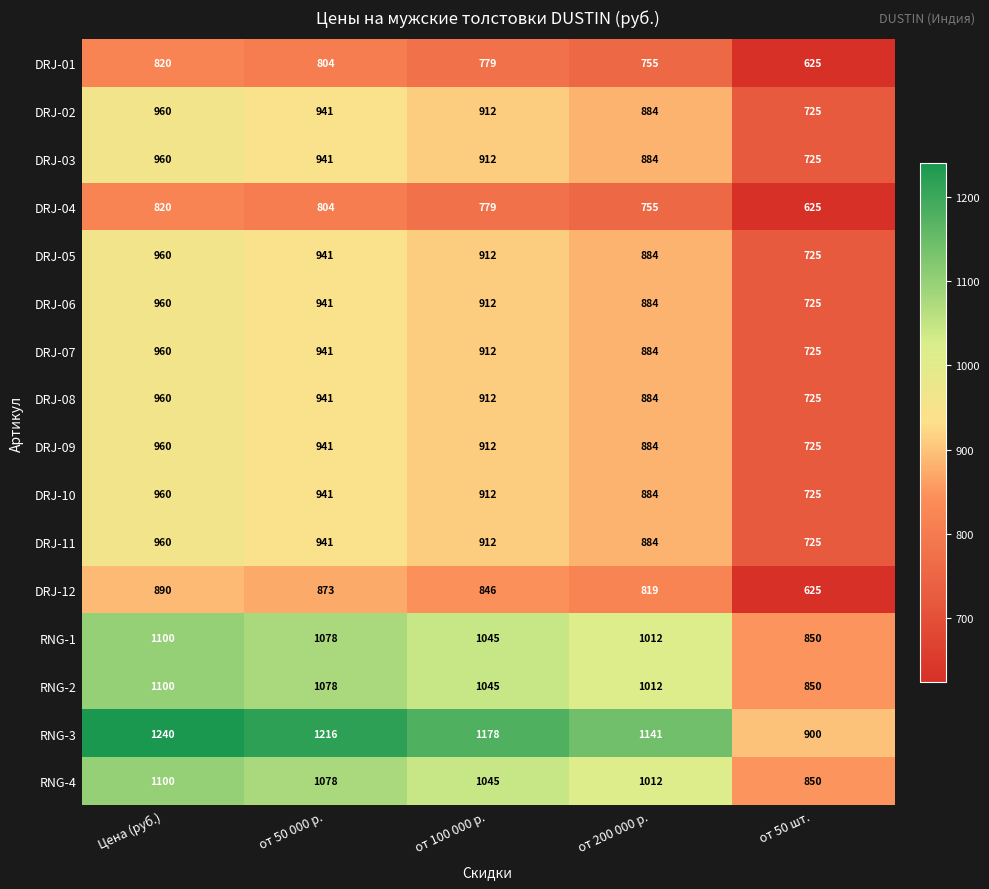

At which label is DRJ-04 closest to 722?

от 200 000 р.